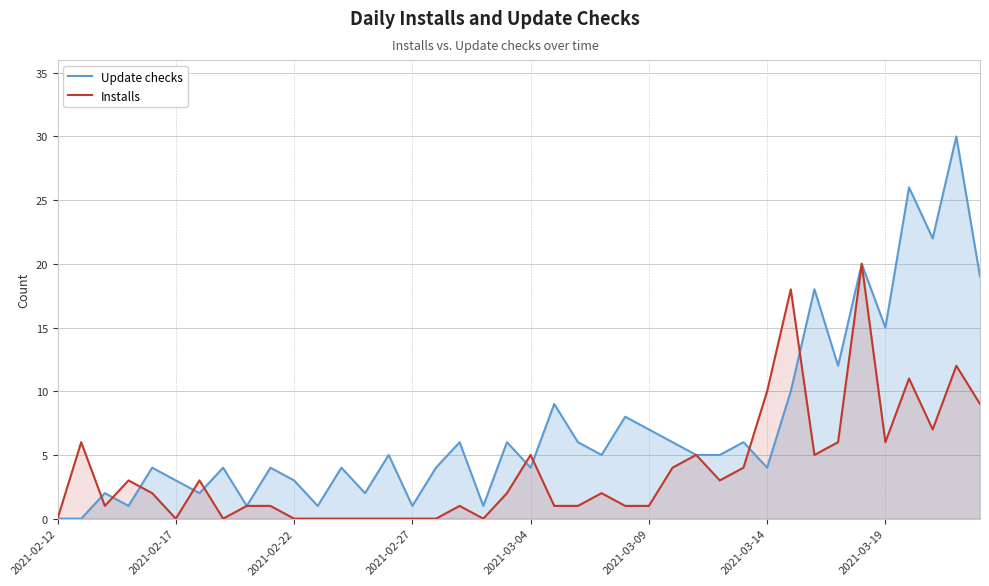

Reading left to right, transcribe all the data shown in this chart.

Update checks: 0	0	2	1	4	3	2	4	1	4	3	1	4	2	5	1	4	6	1	6	4	9	6	5	8	7	6	5	5	6	4	10	18	12	20	15	26	22	30	19
Installs: 0	6	1	3	2	0	3	0	1	1	0	0	0	0	0	0	0	1	0	2	5	1	1	2	1	1	4	5	3	4	10	18	5	6	20	6	11	7	12	9